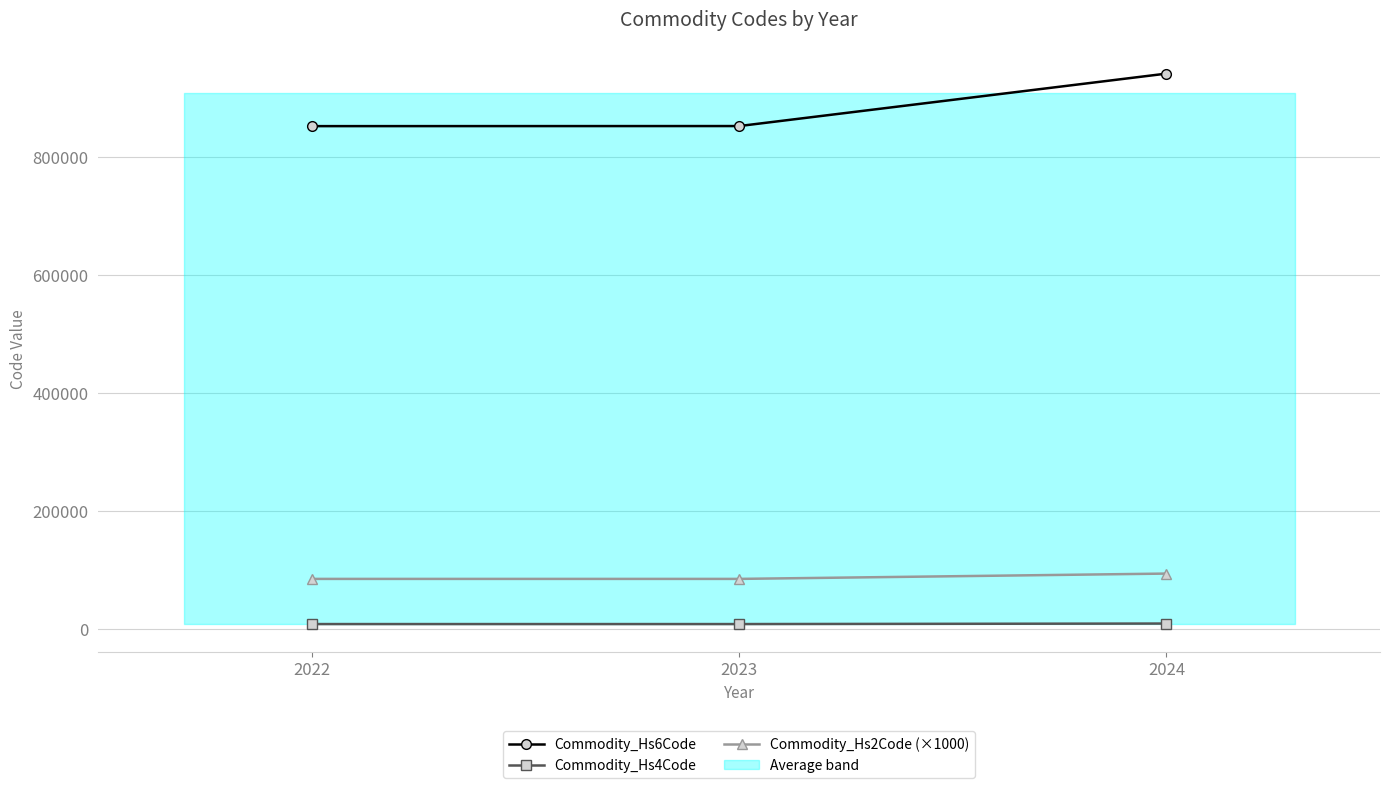

Is the value of Commodity_Hs2Code (×1000) at 2023 greater than the value of Commodity_Hs4Code at 2022?

Yes